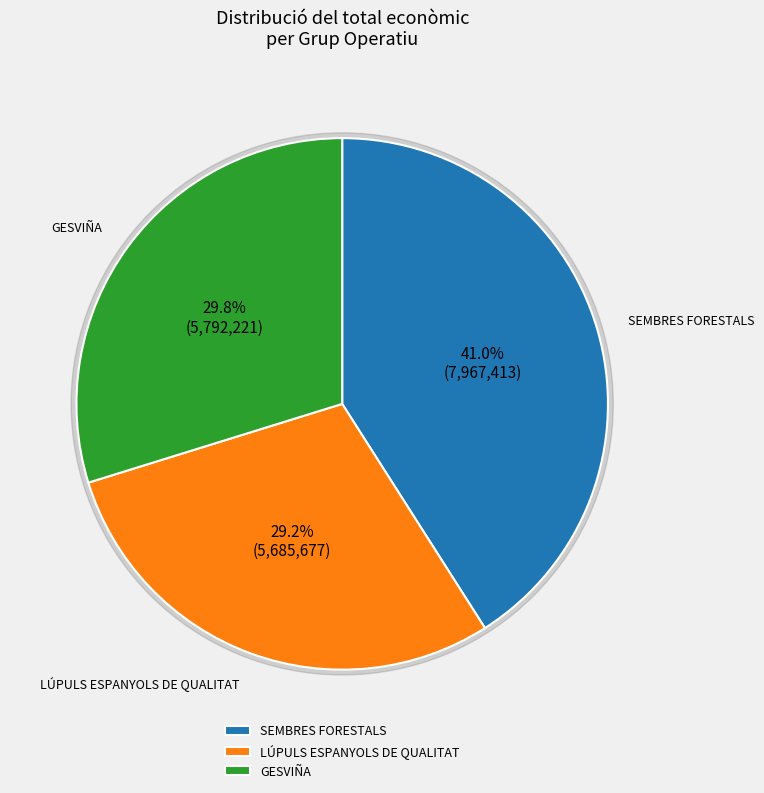

Is the sum of GESVIÑA and LÚPULS ESPANYOLS DE QUALITAT greater than half?

Yes